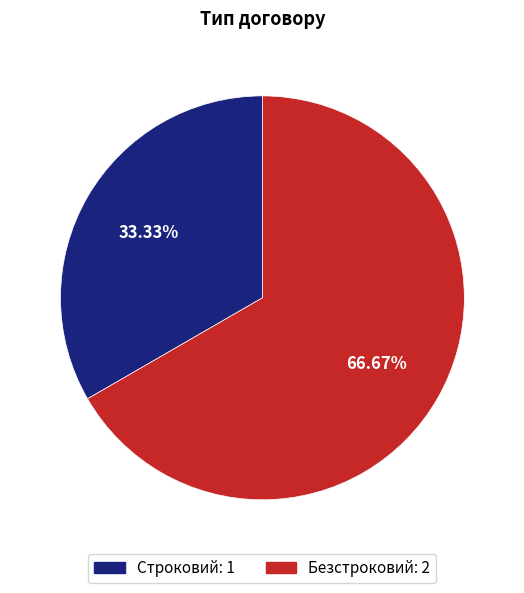

To the nearest percent, what is the combined percentage of Строковий and Безстроковий?

100%